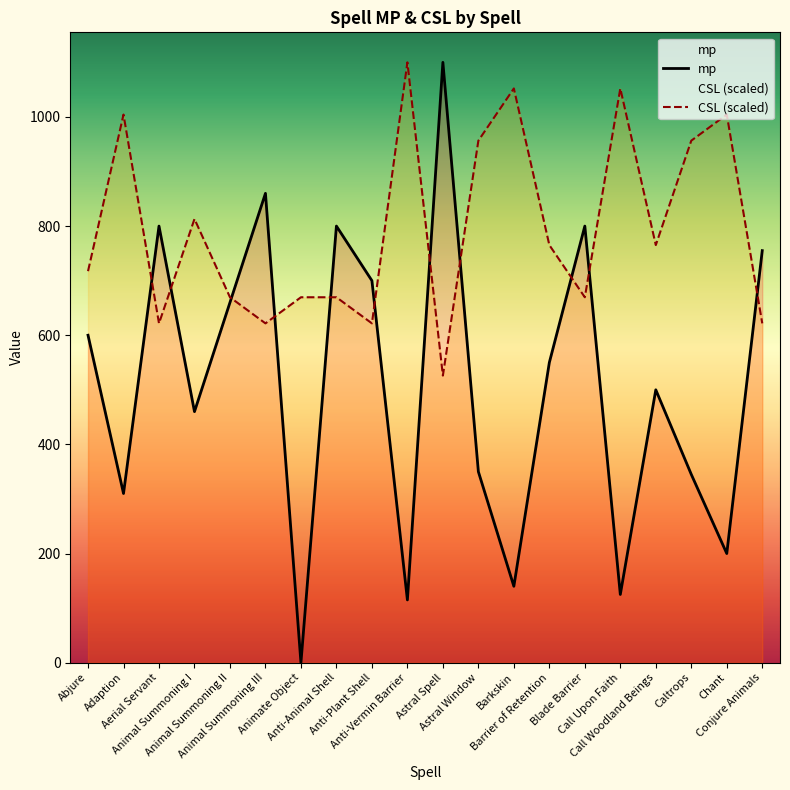

Which category has the lowest value across all series?

Animate Object